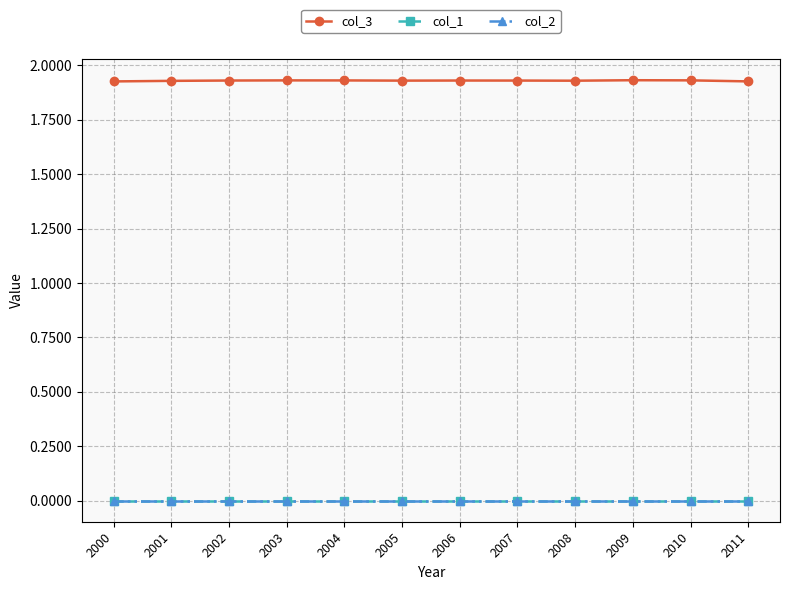

What is the value of the col_3 point at the 12th from the left?

1.9